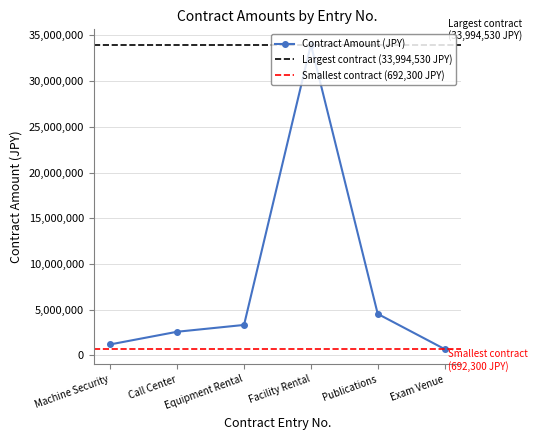

How many interior local peaks does the Contract Amount (JPY) series have?

1